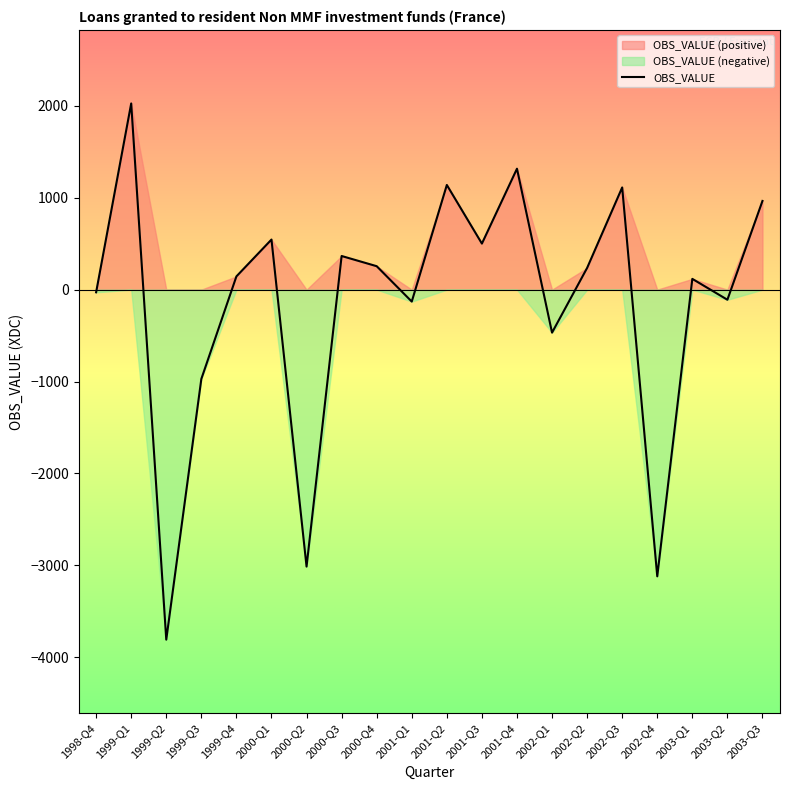

Between 2000-Q4 and 2000-Q2, which is larger?

2000-Q4